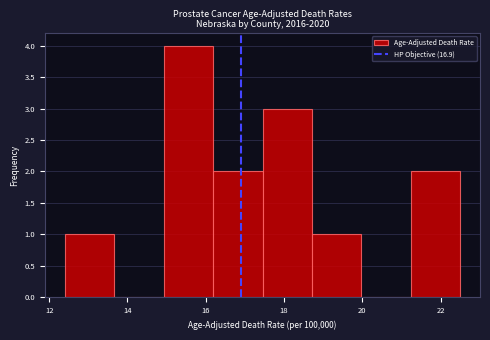

Reading left to right, transcribe this chart: for each bar, give the range it covers on the x-axis and its height. Neither the bar edges nor the heights are printed on the chart, so give them approximately, as read against the axes.

12.4 to 13.6: 1
13.6 to 15.0: 0
15.0 to 16.2: 4
16.2 to 17.4: 2
17.4 to 18.8: 3
18.8 to 20.0: 1
20.0 to 21.2: 0
21.2 to 22.6: 2